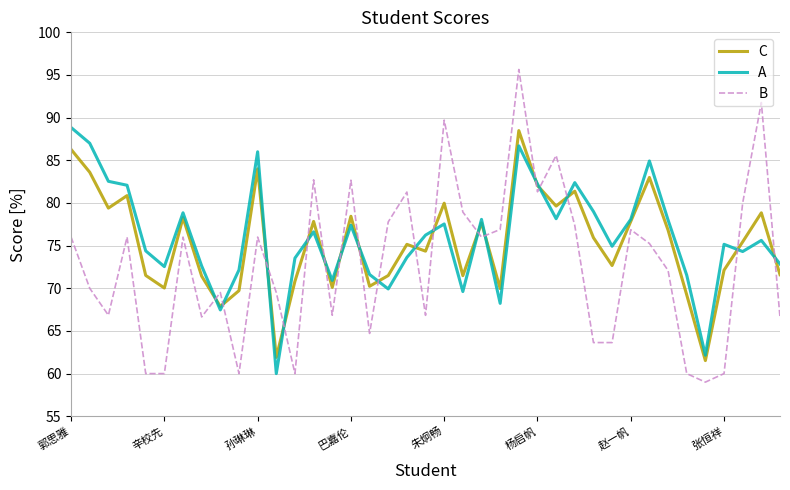

What is the smallest value displayed?

59.0